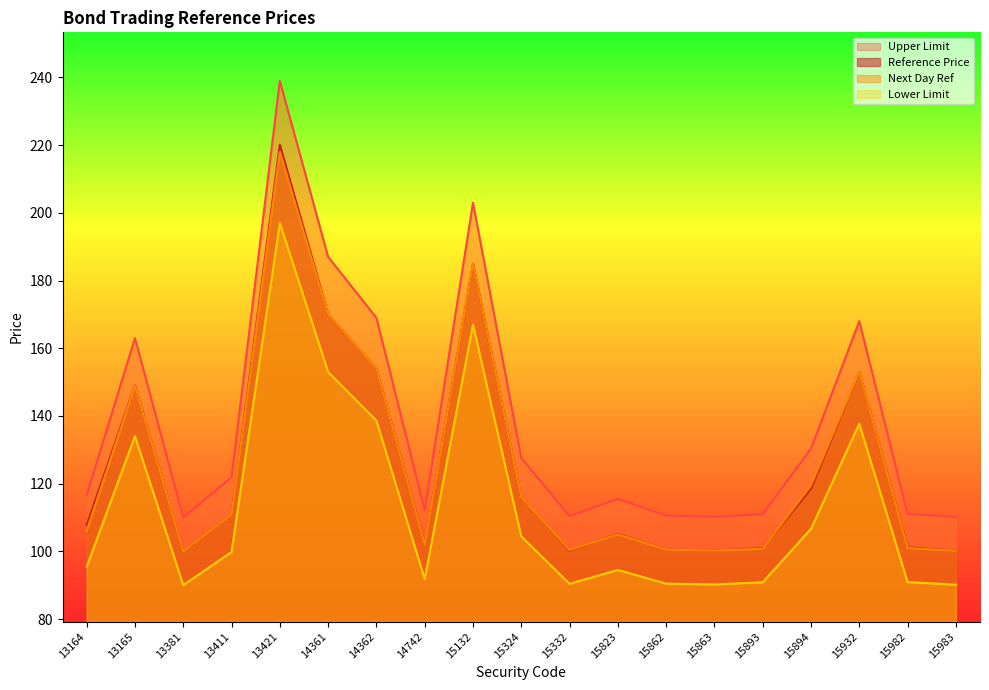

What is the difference between the second highest and second lowest values in the Reference Price series?

84.8